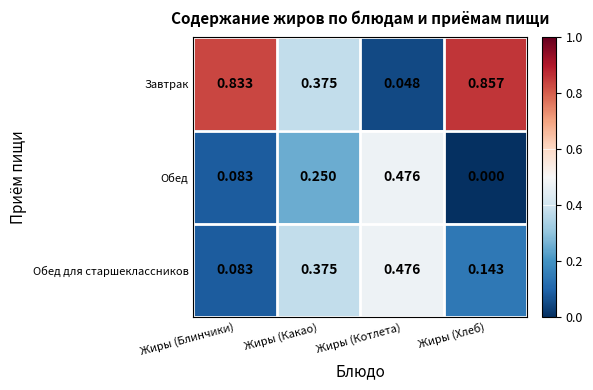

Which series has the largest range (max minus min)?

Завтрак